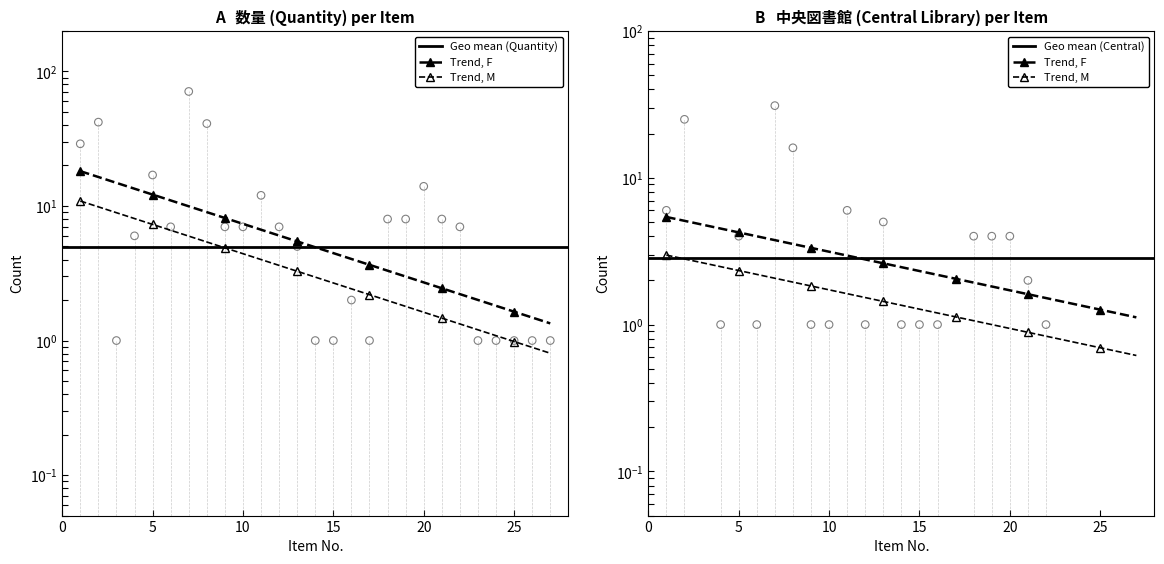

Approximately how many times larger is the value at 17 compared to 11?

0.1